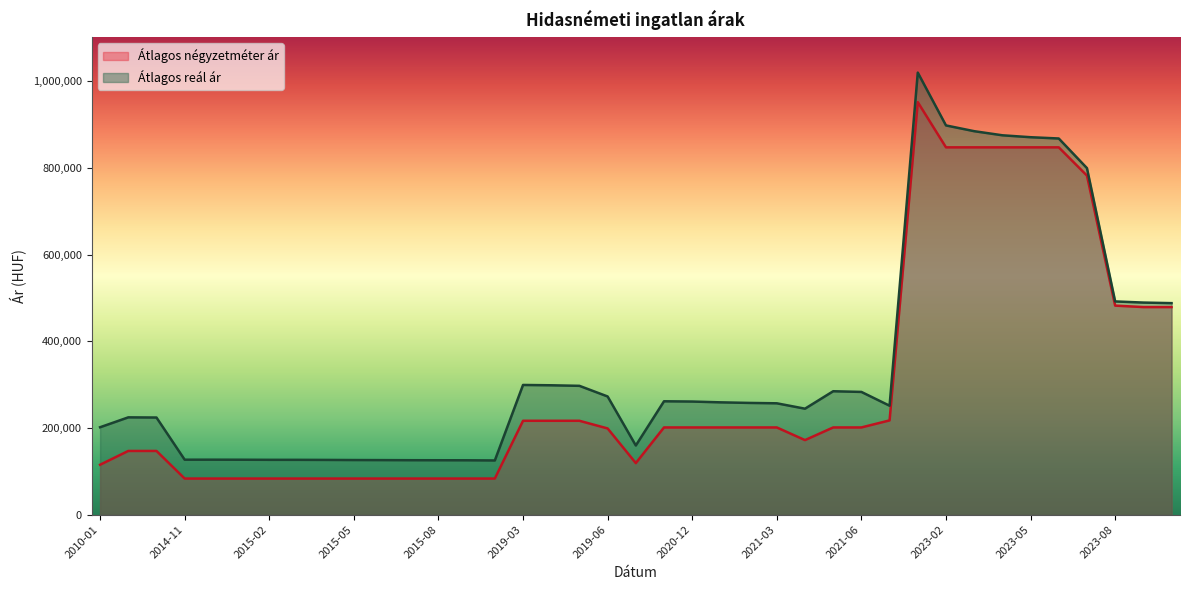

Read the Átlagos négyzetméter ár value at 2015-01, to the nearest 100.

83300